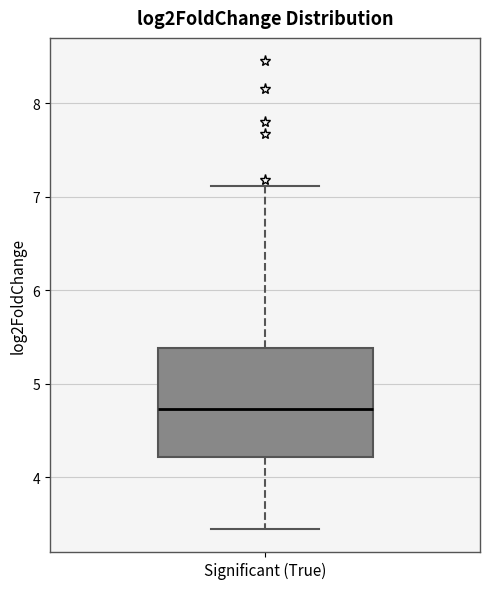

Transcribe this box plot: give where the median line is, the range the box spans, and where the two whiskers end, as read against the y-axis. The values are not printed on the chart, so give them approximately, as read against the axis.

median 4.7, box 4.2 to 5.4, whiskers 3.5 to 7.1